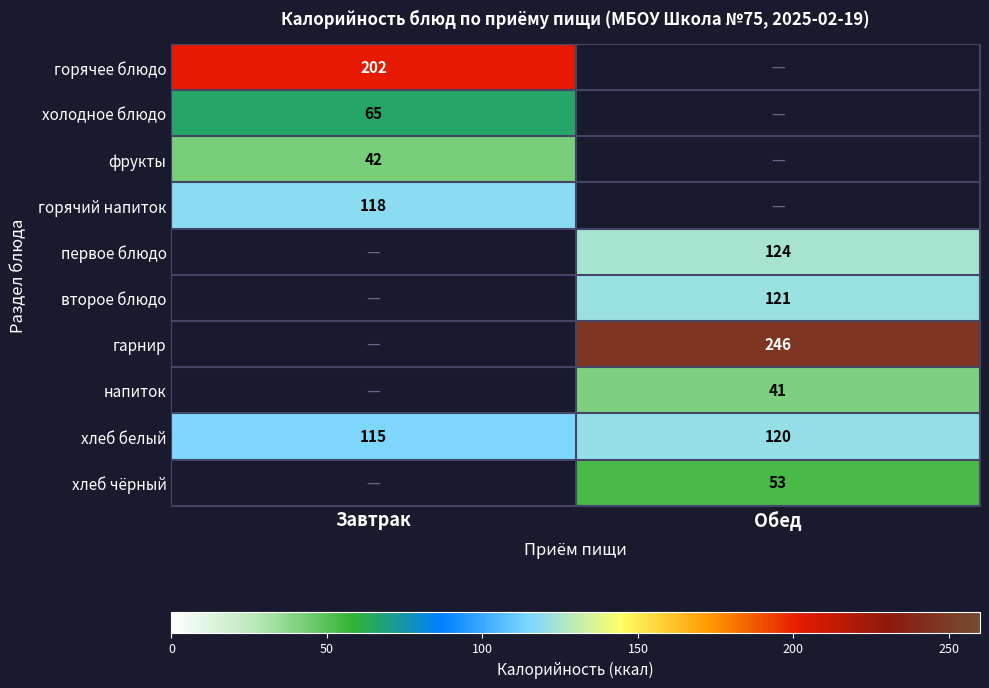

Rank the categories by хлеб белый value from lowest to highest.

Завтрак, Обед